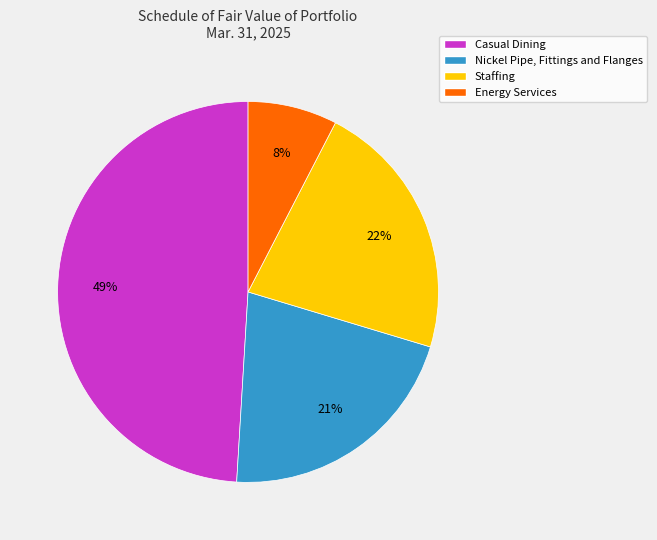

What percentage is the Casual Dining slice, to the nearest percent?

49%